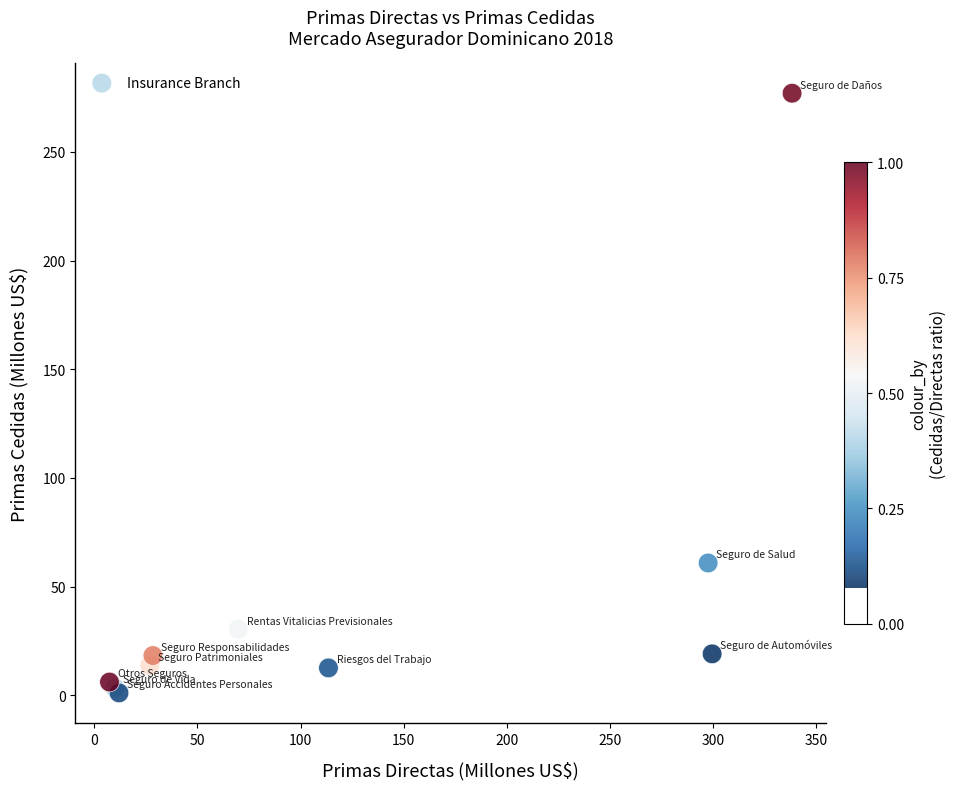

What Y value in the scatter plot is closest to 139?

60.9